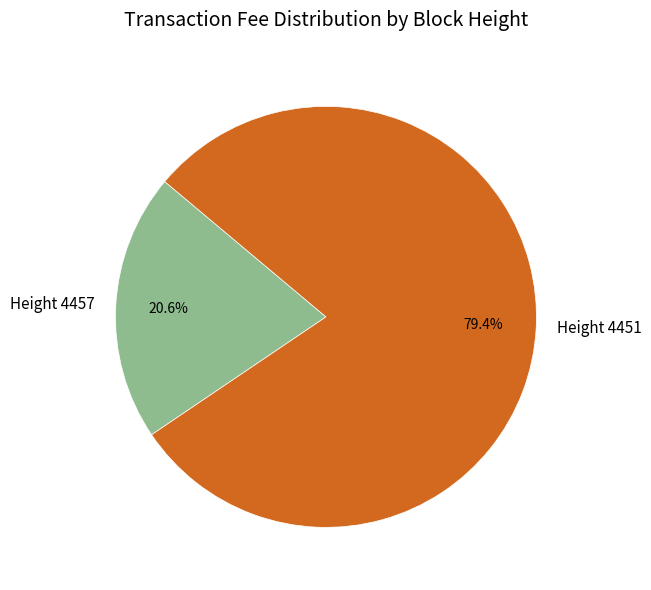

What percentage is the Height 4457 slice, to the nearest percent?

21%